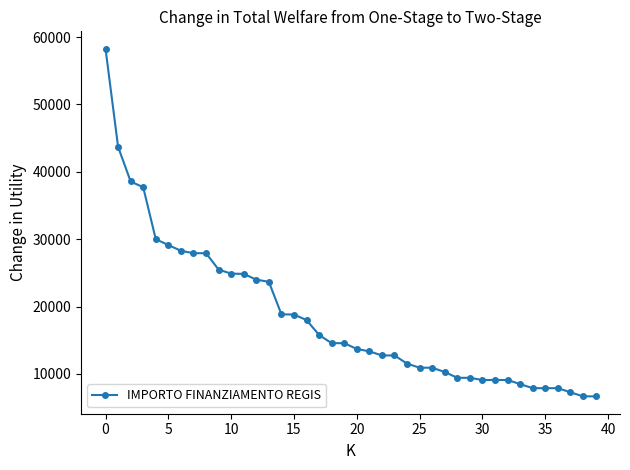

What is the sum of all values?

740204